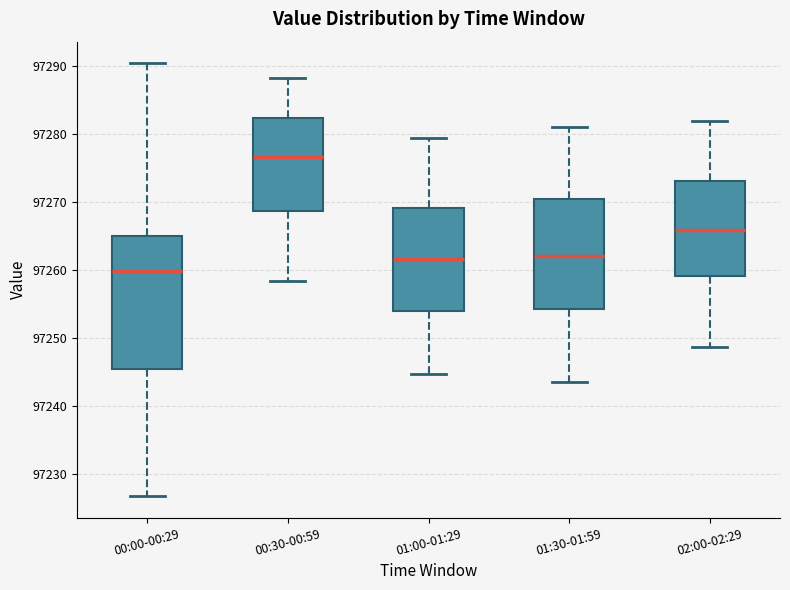

Reading left to right, transcribe this box plot: for each box, give where its median line is, the range the box spans, and where its two whiskers end, as read against the y-axis. The values are not printed on the chart, so give them approximately, as read against the axis.

00:00-00:29: median 97260, box 97245 to 97265, whiskers 97227 to 97290
00:30-00:59: median 97277, box 97269 to 97282, whiskers 97258 to 97288
01:00-01:29: median 97262, box 97254 to 97269, whiskers 97245 to 97279
01:30-01:59: median 97262, box 97254 to 97270, whiskers 97244 to 97281
02:00-02:29: median 97266, box 97259 to 97273, whiskers 97249 to 97282